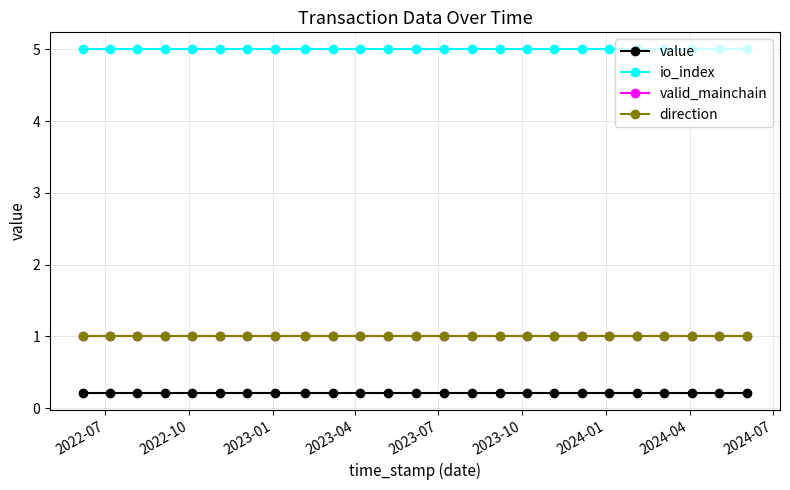

Does the chart have visible grid lines?

Yes